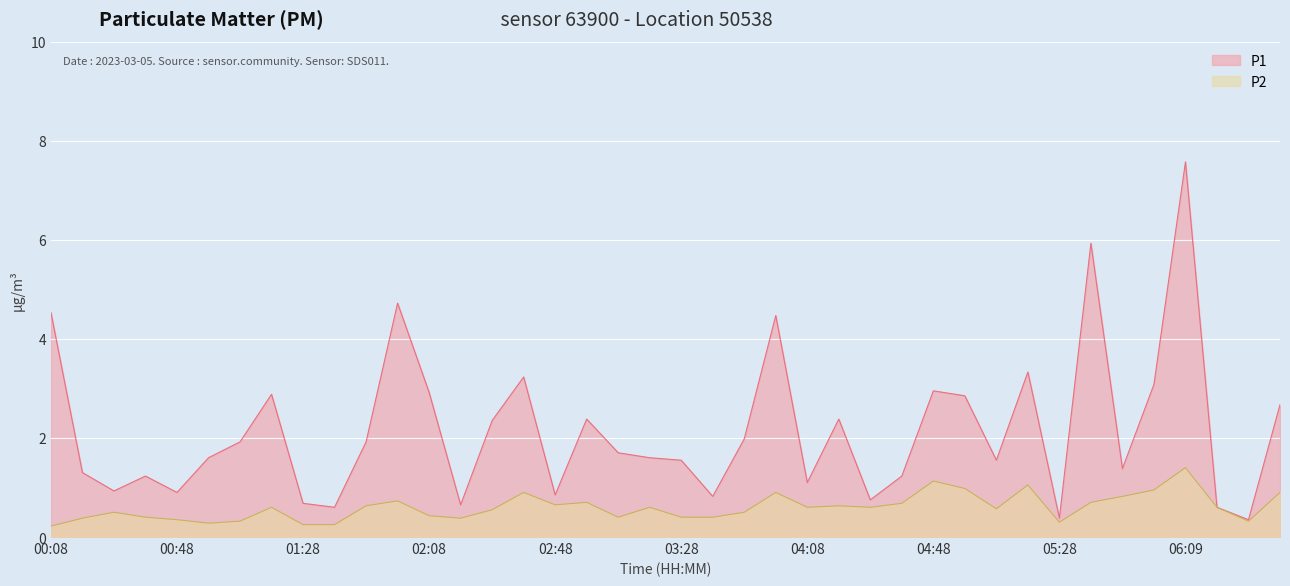

Between 03:58 and 05:18, which is larger?

03:58